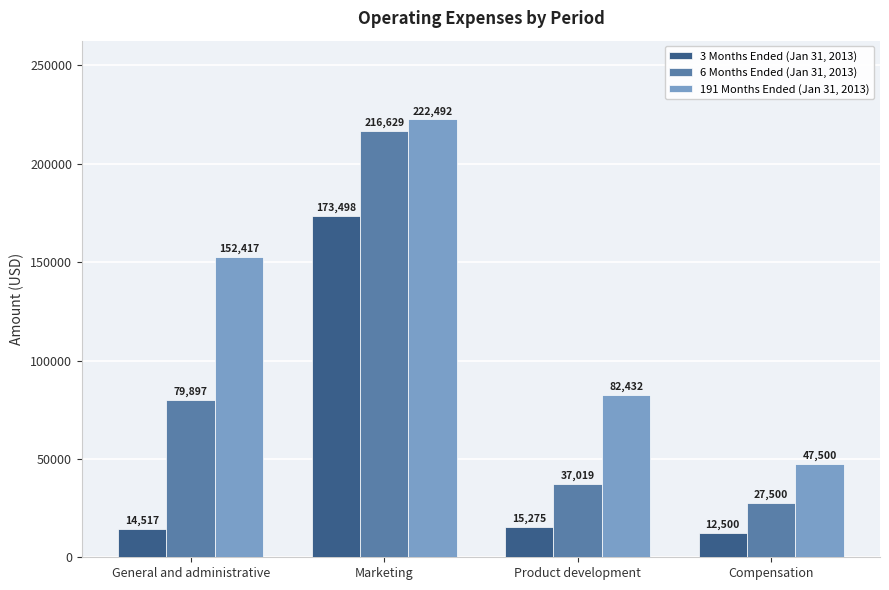

True or false: 3 Months Ended (Jan 31, 2013) has a value of 15275 at Product development.

True